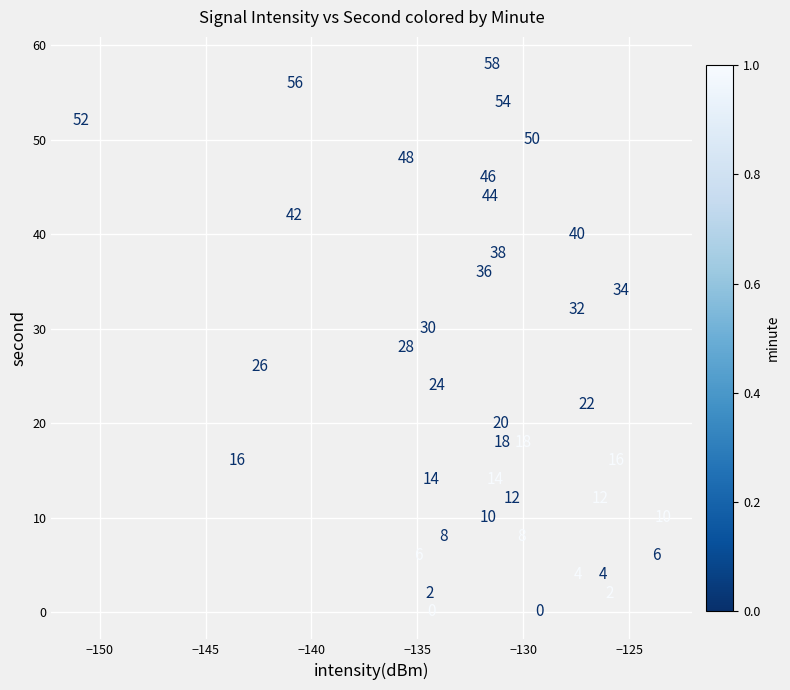

What Y value in the scatter plot is closest to 29?

28